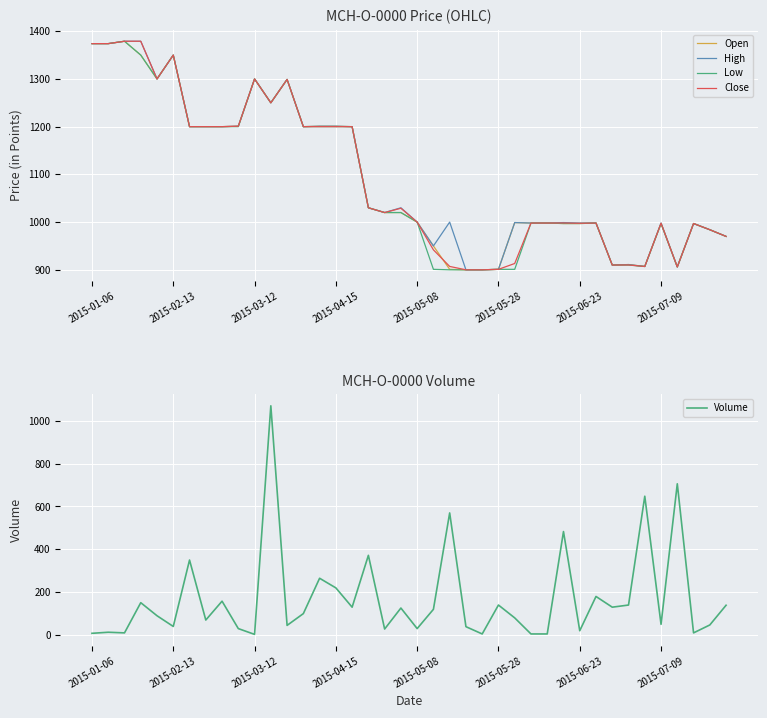

How many distinct data groups are displayed?

5